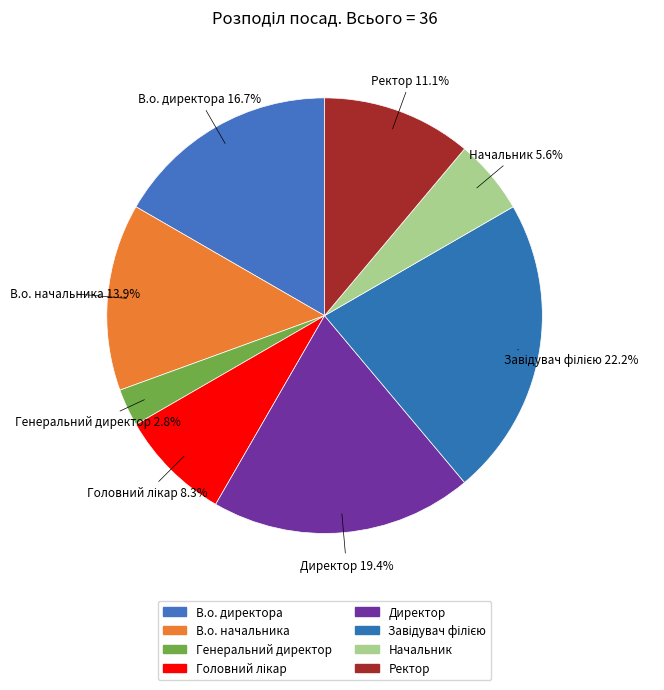

Does Ректор represent more than half of the total?

No